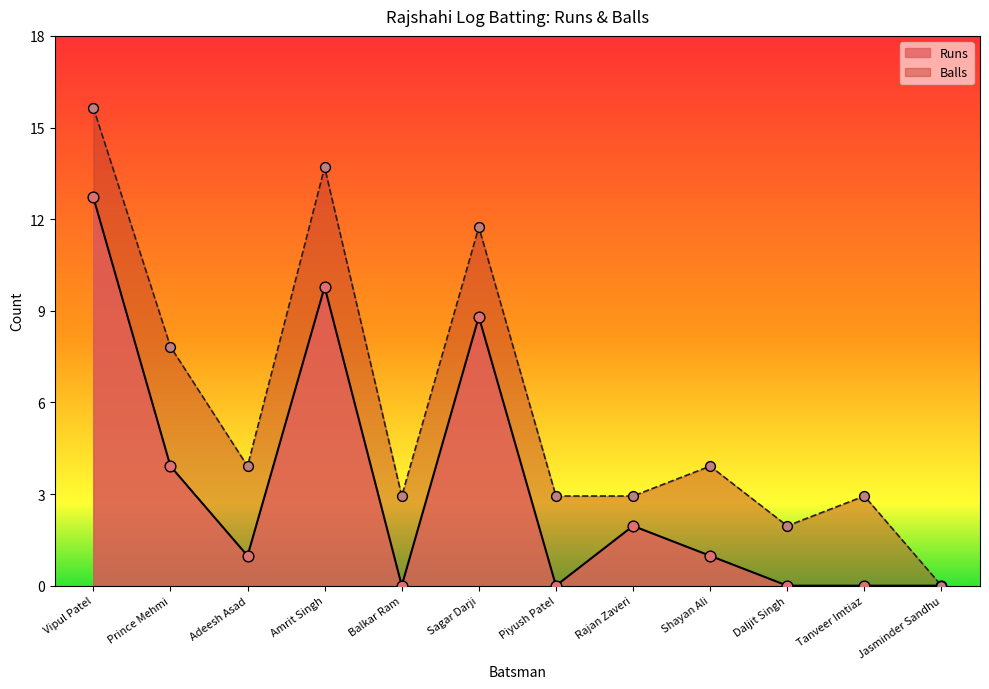

At which category is the sum across all series the highest?

Vipul Patel